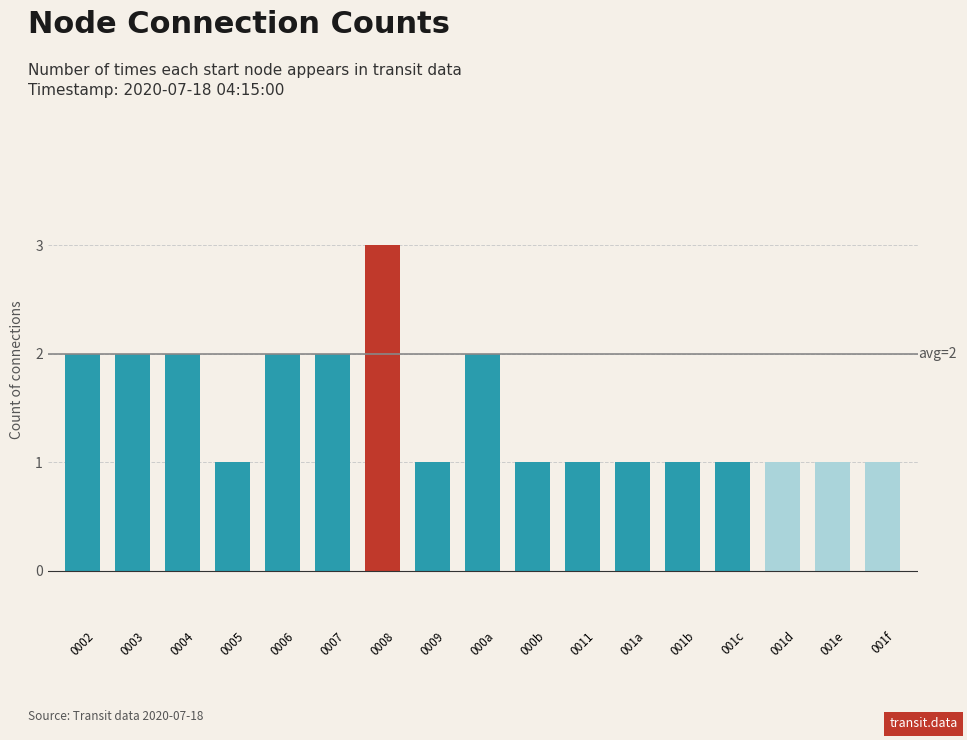

What is the difference between the maximum and minimum values?

2